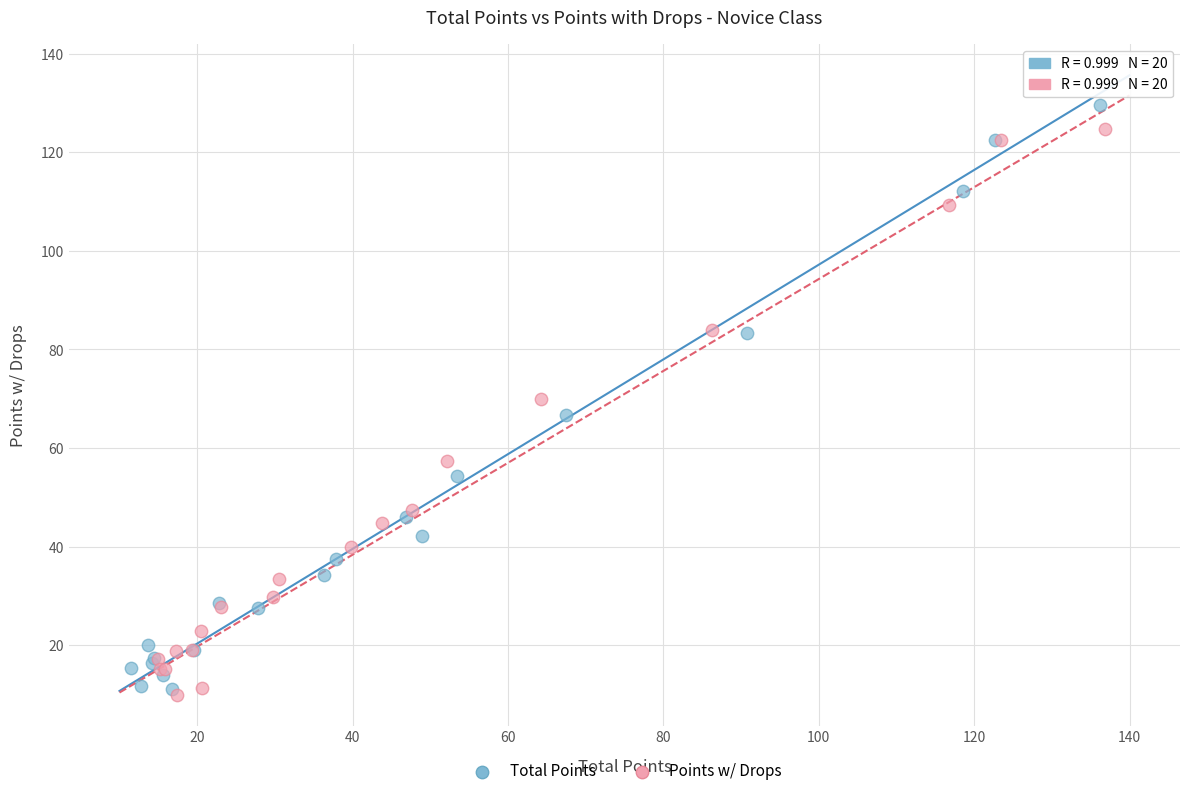

What are all the series names shown in the legend?

Total Points, Points w/ Drops